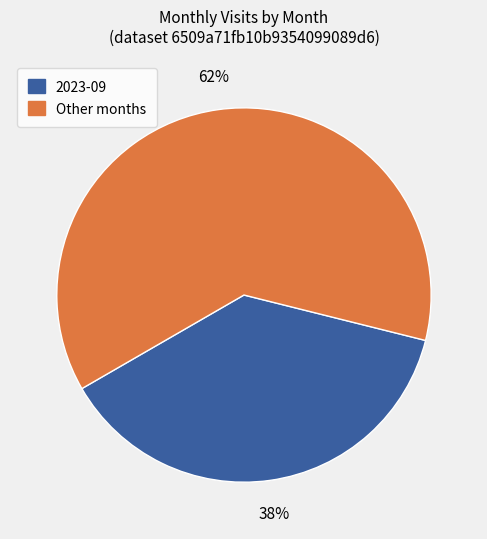

True or false: Other months accounts for 62% of the total.

True